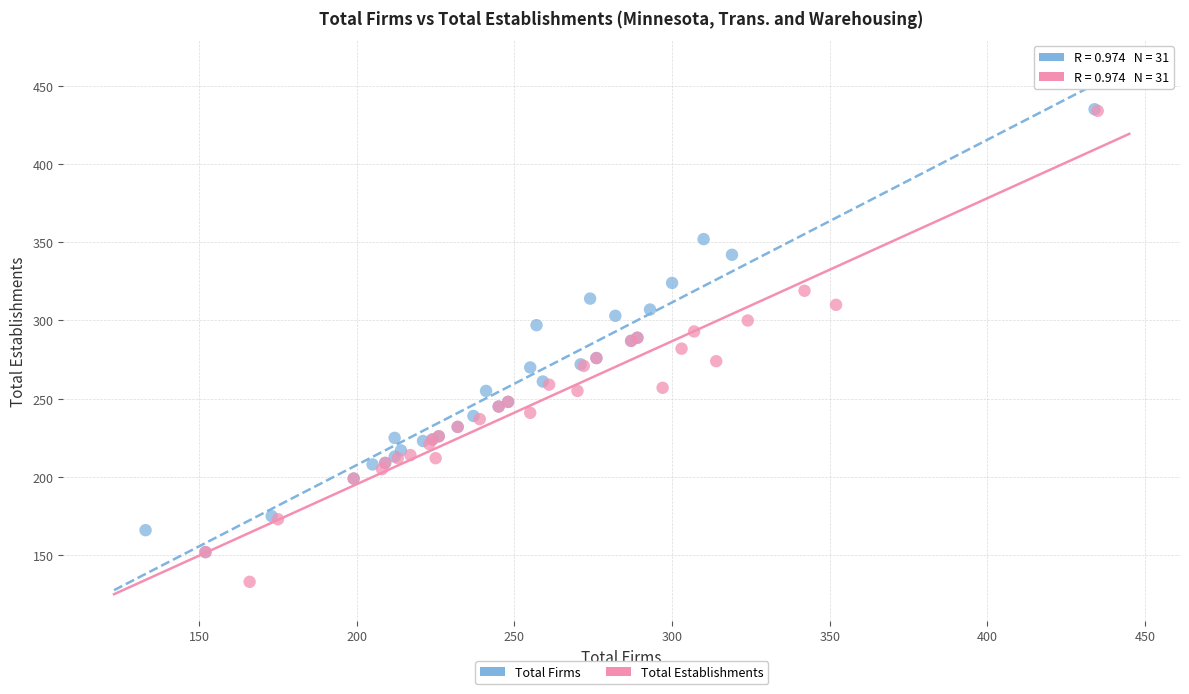

Which series has the widest spread of Y values?

Total Establishments